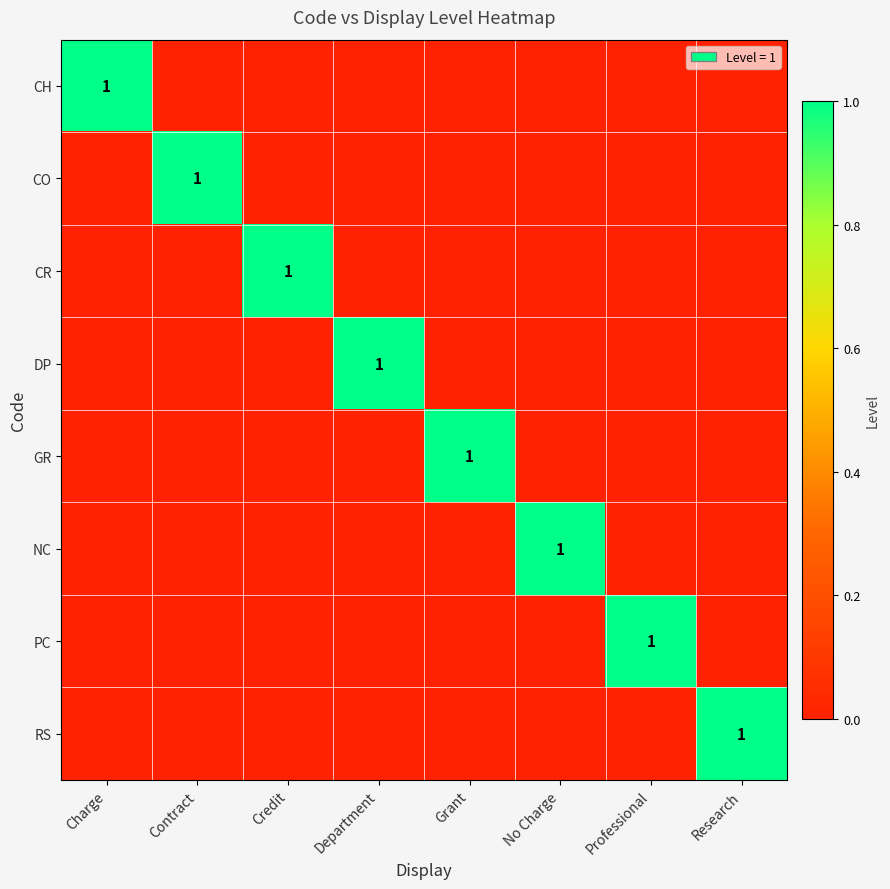

Between Department and Grant, which is larger?

Department